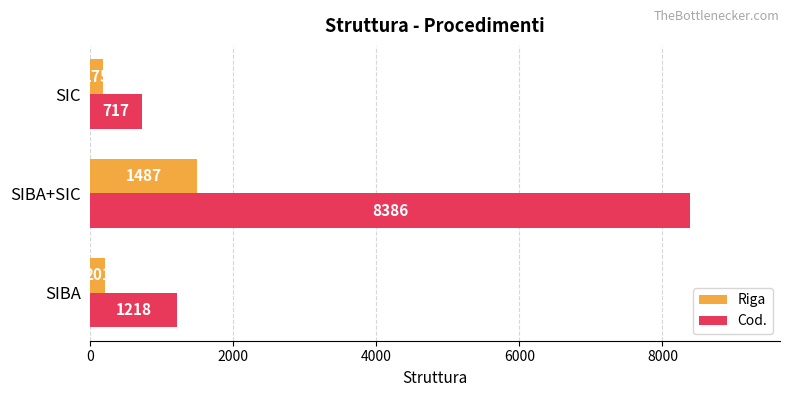

At which category is the sum across all series the highest?

SIBA+SIC